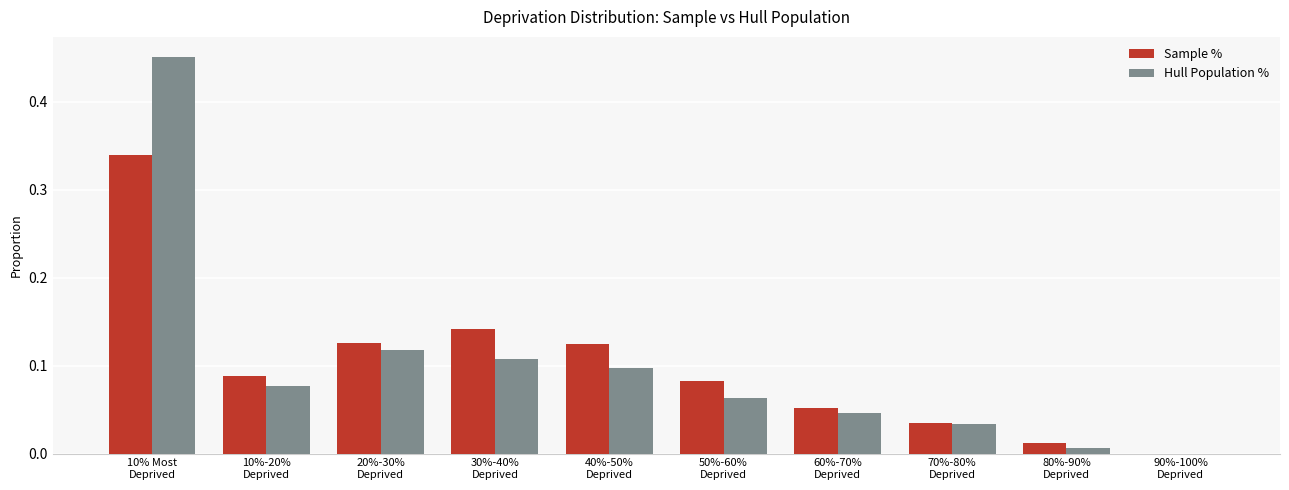

What is the sum of all Sample % values?

1.0